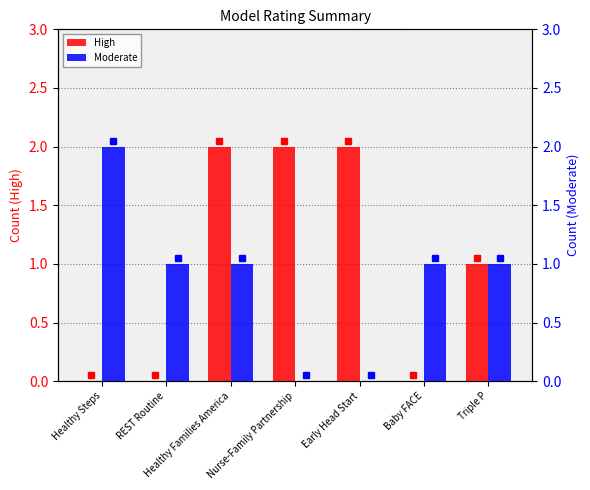

What is the label of the 1st bar from the right?

Triple P